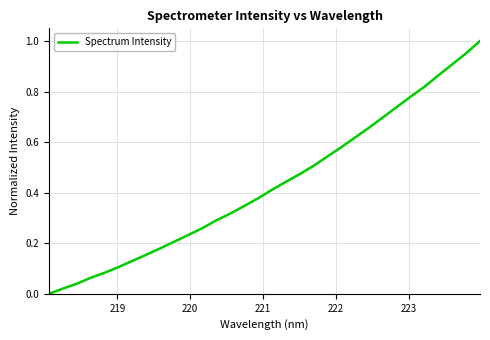

What is the maximum value shown in the chart?

1.0